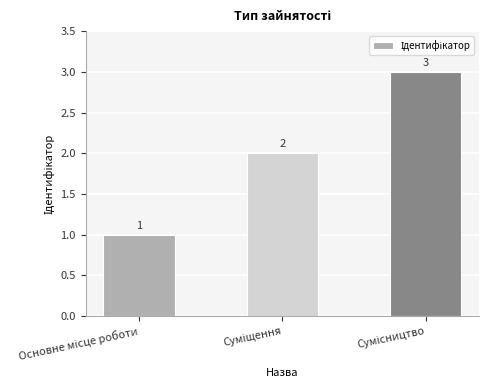

What is the value of the 2nd bar from the left?

2